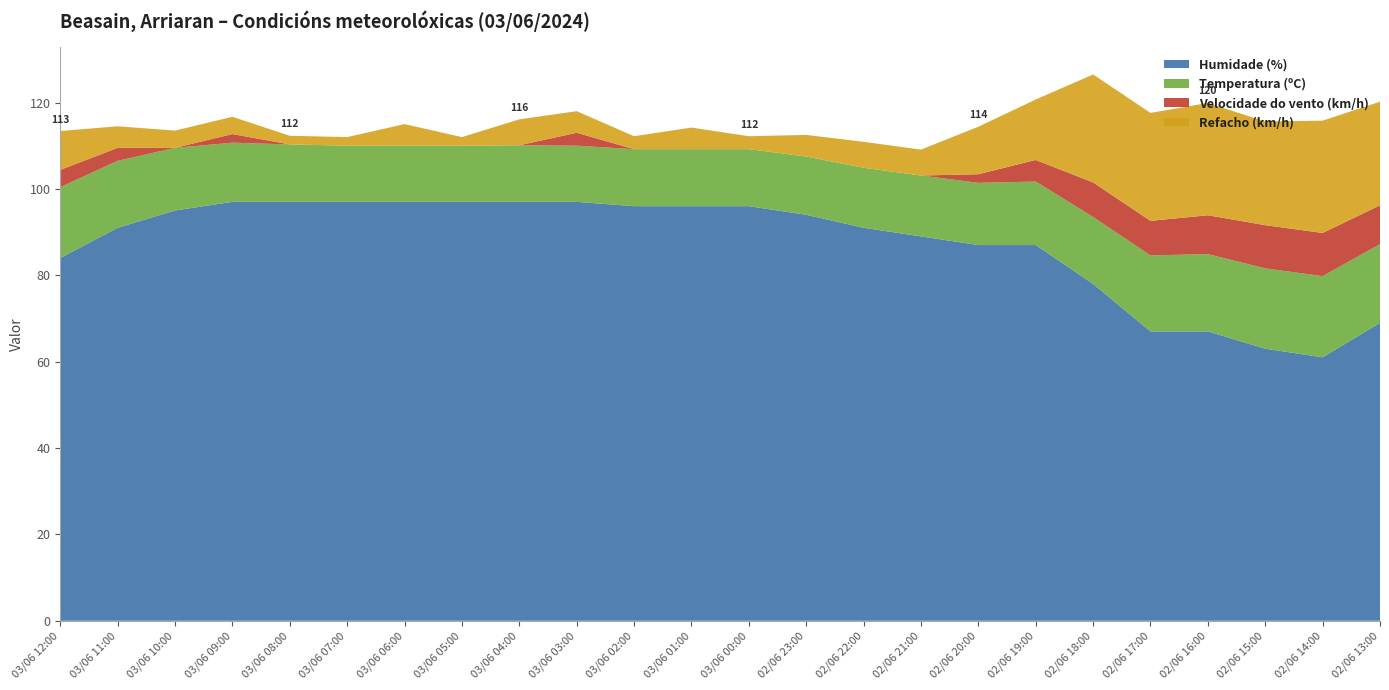

Reading right to left, what are all the values shown in this chart?

Humidade (%): 02/06 13:00=69.0	02/06 14:00=61.0	02/06 15:00=63.0	02/06 16:00=67.0	02/06 17:00=67.0	02/06 18:00=78.0	02/06 19:00=87.0	02/06 20:00=87.0	02/06 21:00=89.0	02/06 22:00=91.0	02/06 23:00=94.0	03/06 00:00=96.0	03/06 01:00=96.0	03/06 02:00=96.0	03/06 03:00=97.0	03/06 04:00=97.0	03/06 05:00=97.0	03/06 06:00=97.0	03/06 07:00=97.0	03/06 08:00=97.0	03/06 09:00=97.0	03/06 10:00=95.0	03/06 11:00=91.0	03/06 12:00=84.0
Temperatura (ºC): 02/06 13:00=18.2	02/06 14:00=18.8	02/06 15:00=18.6	02/06 16:00=17.9	02/06 17:00=17.6	02/06 18:00=15.5	02/06 19:00=14.7	02/06 20:00=14.4	02/06 21:00=14.1	02/06 22:00=13.9	02/06 23:00=13.5	03/06 00:00=13.2	03/06 01:00=13.2	03/06 02:00=13.2	03/06 03:00=13.0	03/06 04:00=13.1	03/06 05:00=13.0	03/06 06:00=13.0	03/06 07:00=13.0	03/06 08:00=13.3	03/06 09:00=13.7	03/06 10:00=14.5	03/06 11:00=15.5	03/06 12:00=16.4
Velocidade do vento (km/h): 02/06 13:00=9.0	02/06 14:00=10.0	02/06 15:00=10.0	02/06 16:00=9.0	02/06 17:00=8.0	02/06 18:00=8.0	02/06 19:00=5.0	02/06 20:00=2.0	02/06 21:00=0.0	02/06 22:00=0.0	02/06 23:00=0.0	03/06 00:00=0.0	03/06 01:00=0.0	03/06 02:00=0.0	03/06 03:00=3.0	03/06 04:00=0.0	03/06 05:00=0.0	03/06 06:00=0.0	03/06 07:00=0.0	03/06 08:00=0.0	03/06 09:00=2.0	03/06 10:00=0.0	03/06 11:00=3.0	03/06 12:00=4.0
Refacho (km/h): 02/06 13:00=24.0	02/06 14:00=26.0	02/06 15:00=24.0	02/06 16:00=26.0	02/06 17:00=25.0	02/06 18:00=25.0	02/06 19:00=14.0	02/06 20:00=11.0	02/06 21:00=6.0	02/06 22:00=6.0	02/06 23:00=5.0	03/06 00:00=3.0	03/06 01:00=5.0	03/06 02:00=3.0	03/06 03:00=5.0	03/06 04:00=6.0	03/06 05:00=2.0	03/06 06:00=5.0	03/06 07:00=2.0	03/06 08:00=2.0	03/06 09:00=4.0	03/06 10:00=4.0	03/06 11:00=5.0	03/06 12:00=9.0